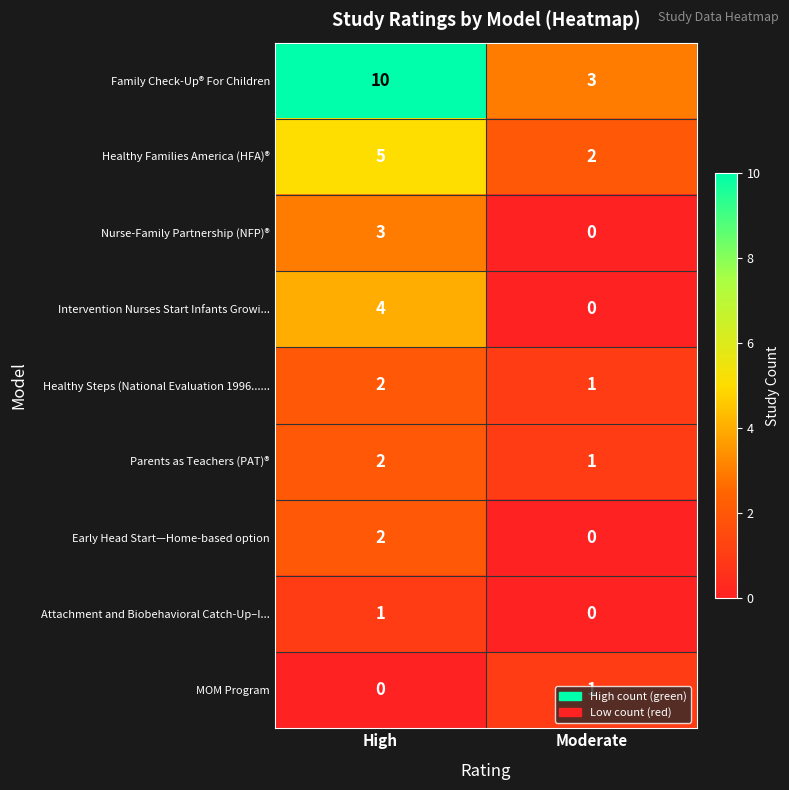

Count the number of categories in the chart.

2